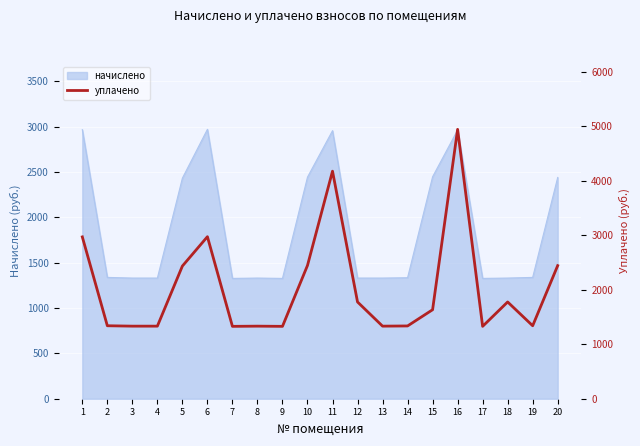

How many lines are shown in the chart?

1